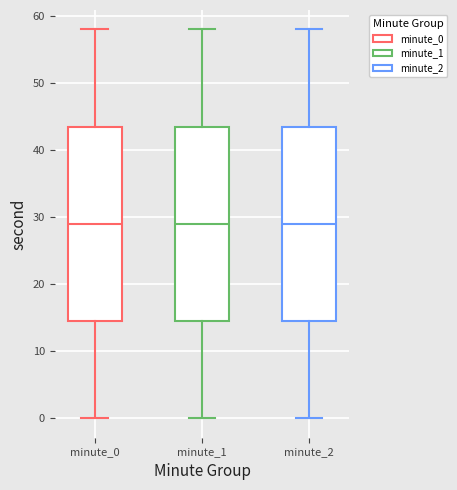

Where is the lower edge of the box for minute_2 on the y-axis? The values are not printed on the chart, so give them approximately, as read against the axis.

15